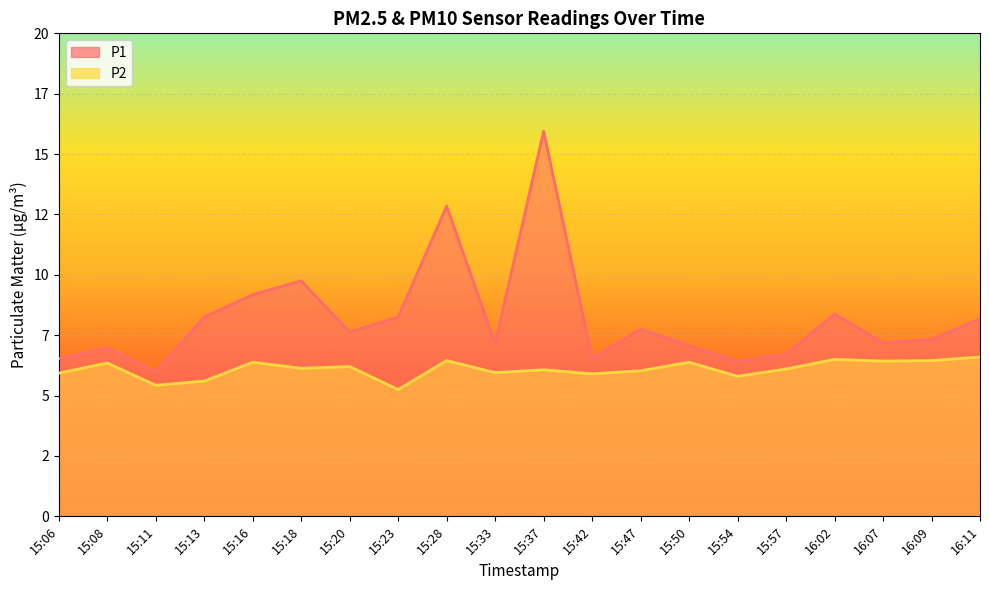

What is the lowest value of the P1 series?

6.0